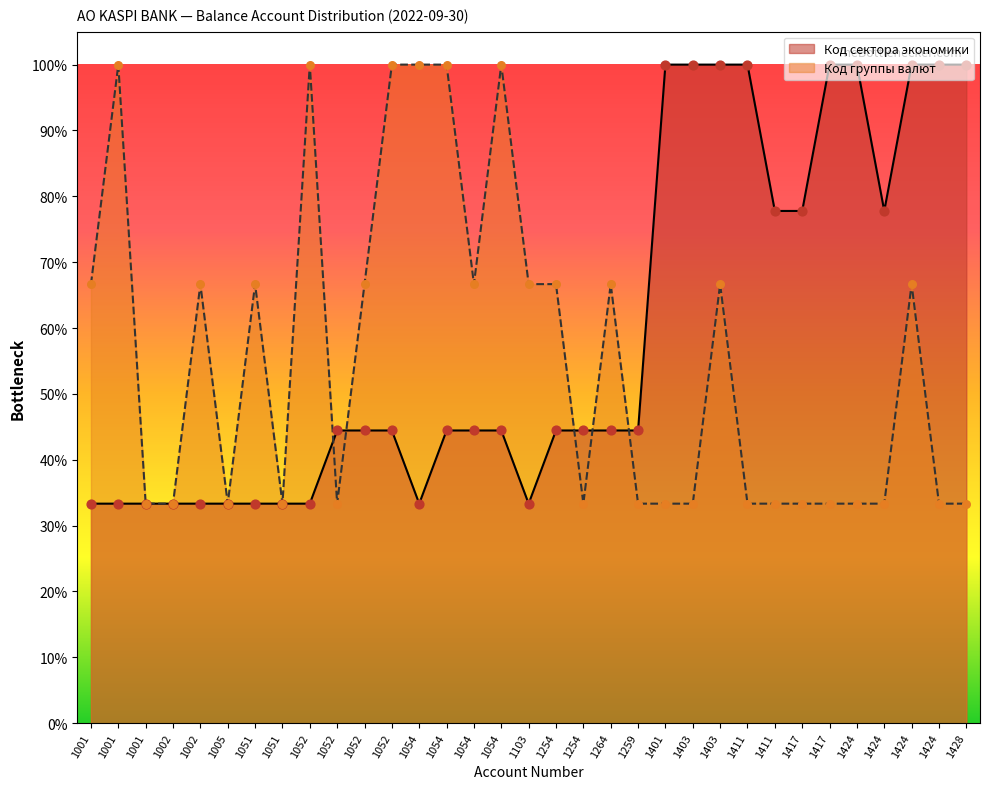

At how many categories does at least one series exceed 0?

33